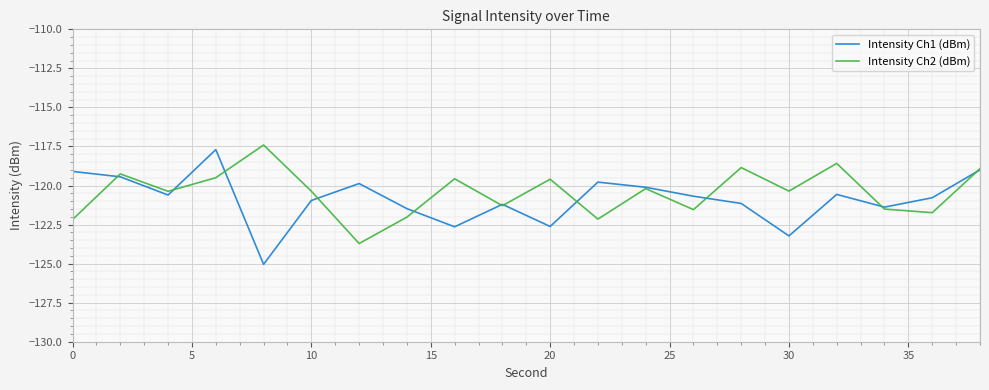

What is the highest value of the Intensity Ch1 (dBm) series?

-117.7